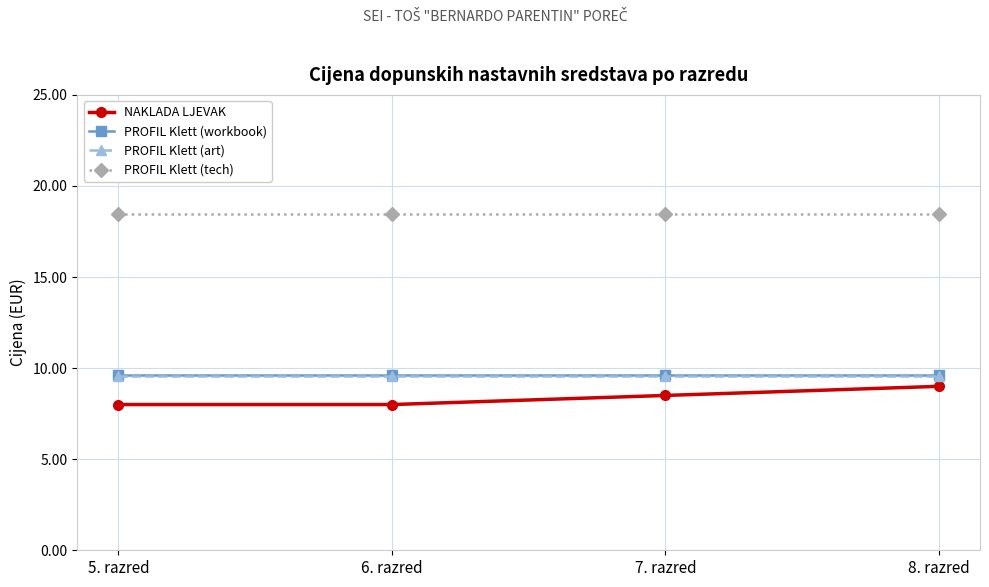

What is the label of the 2nd point from the left?

6. razred